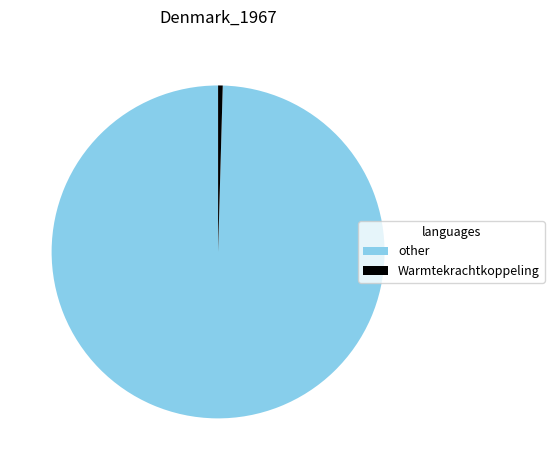

How many segments does this pie chart have?

2